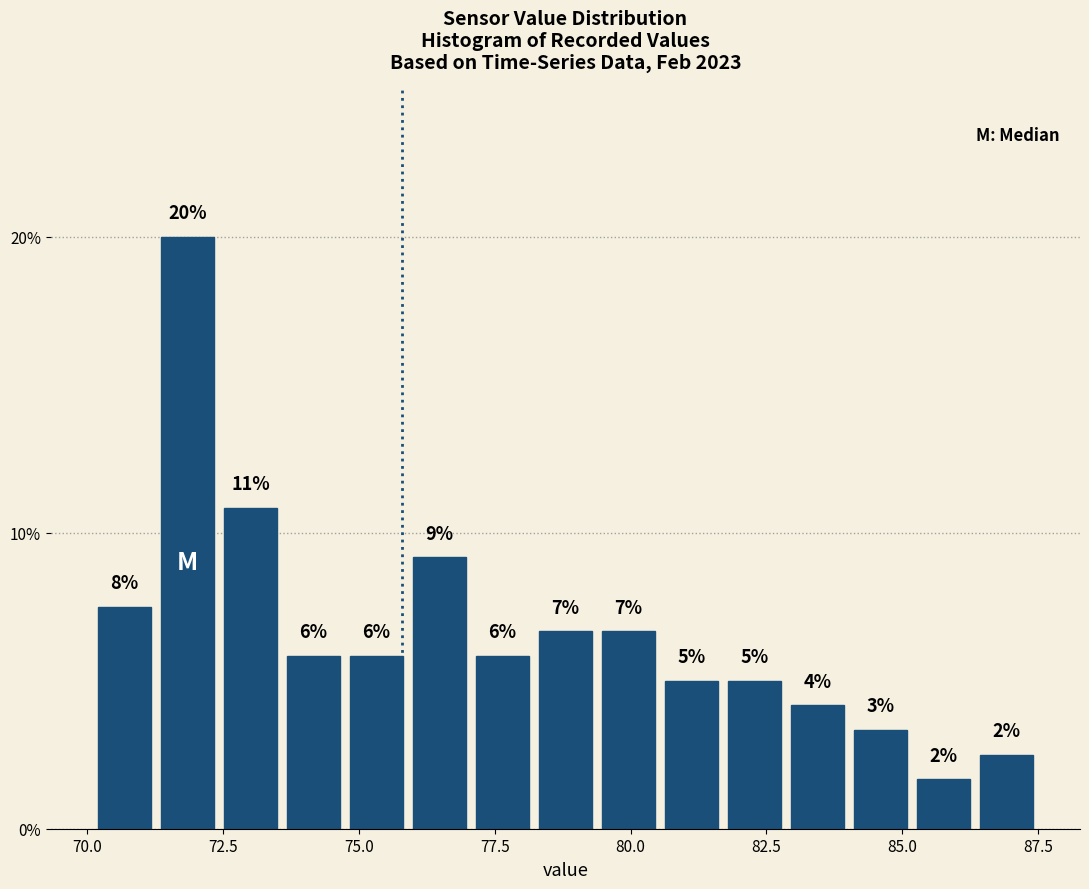

Read against the x-axis, roughly where is the centre of the tallest bar?

72.0